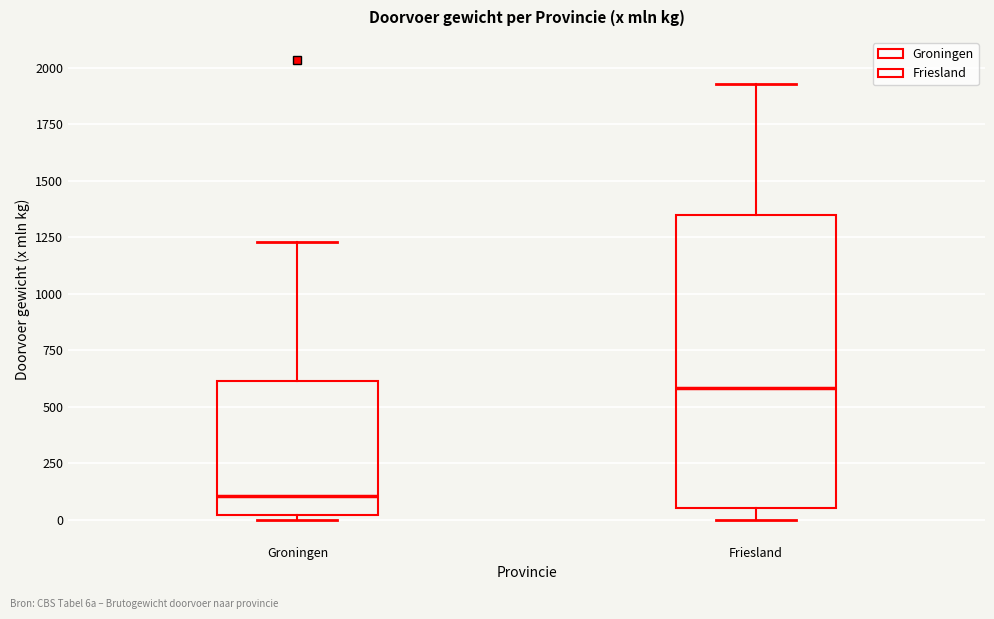

Where does the median line of the box for Groningen sit on the y-axis? The values are not printed on the chart, so give them approximately, as read against the axis.

100